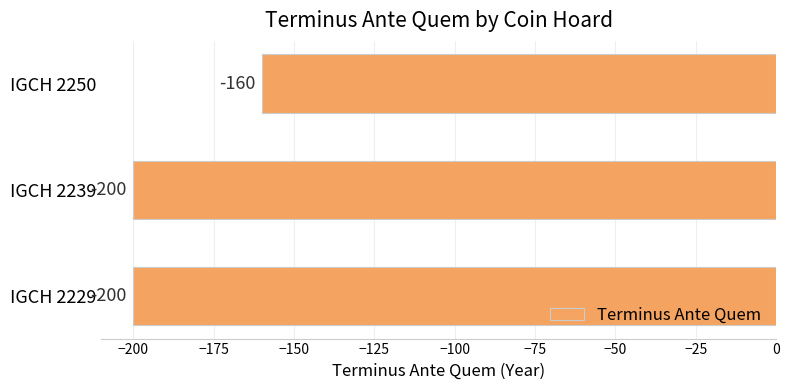

What is the difference between the maximum and minimum values?

40